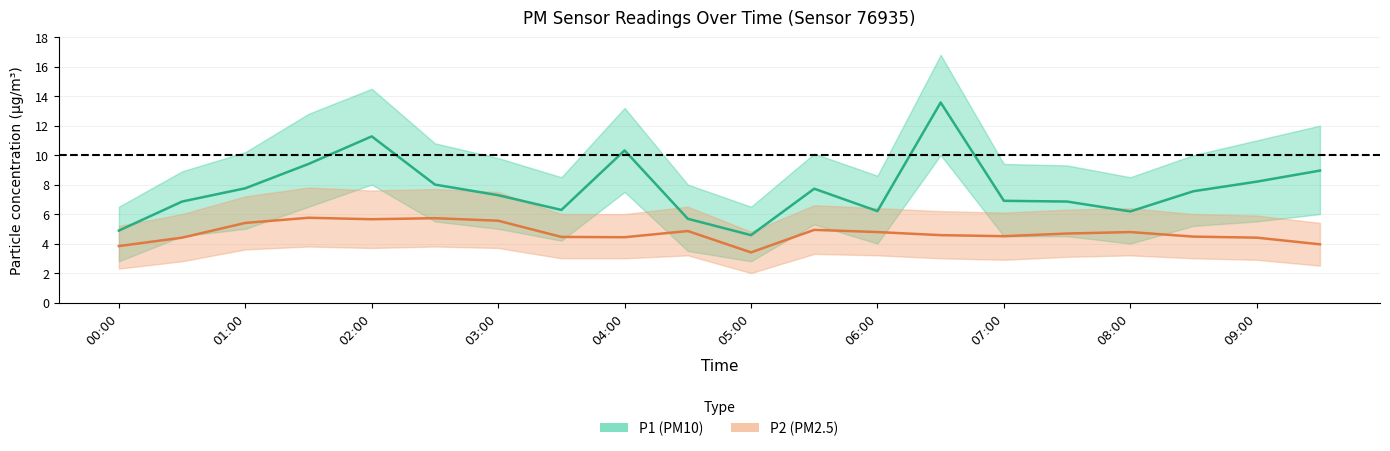

Is it true that P2 equals 1.4 at 04:00?

False